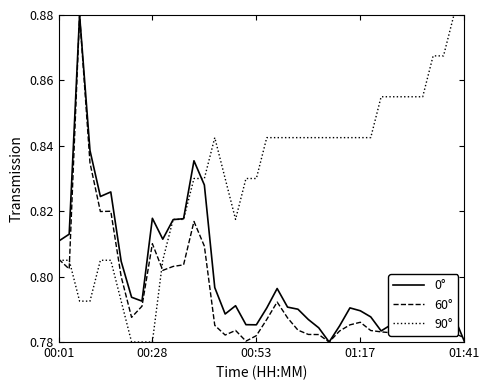

Which series has the largest total across all categories?

90°